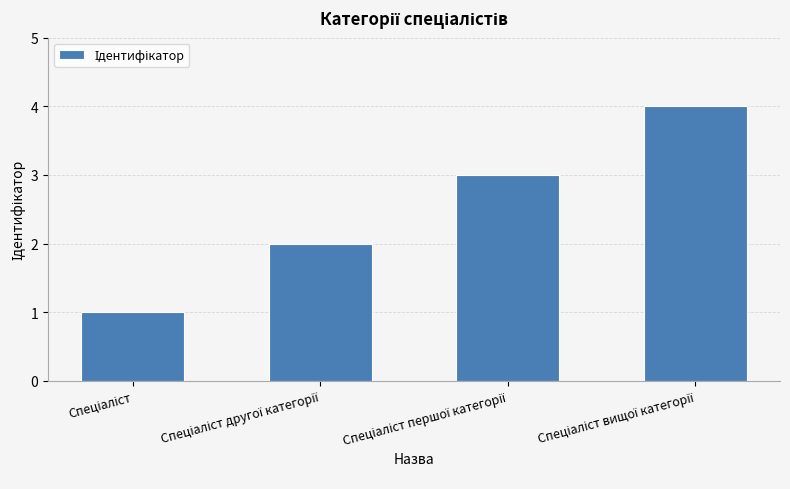

What is the sum of all values?

10